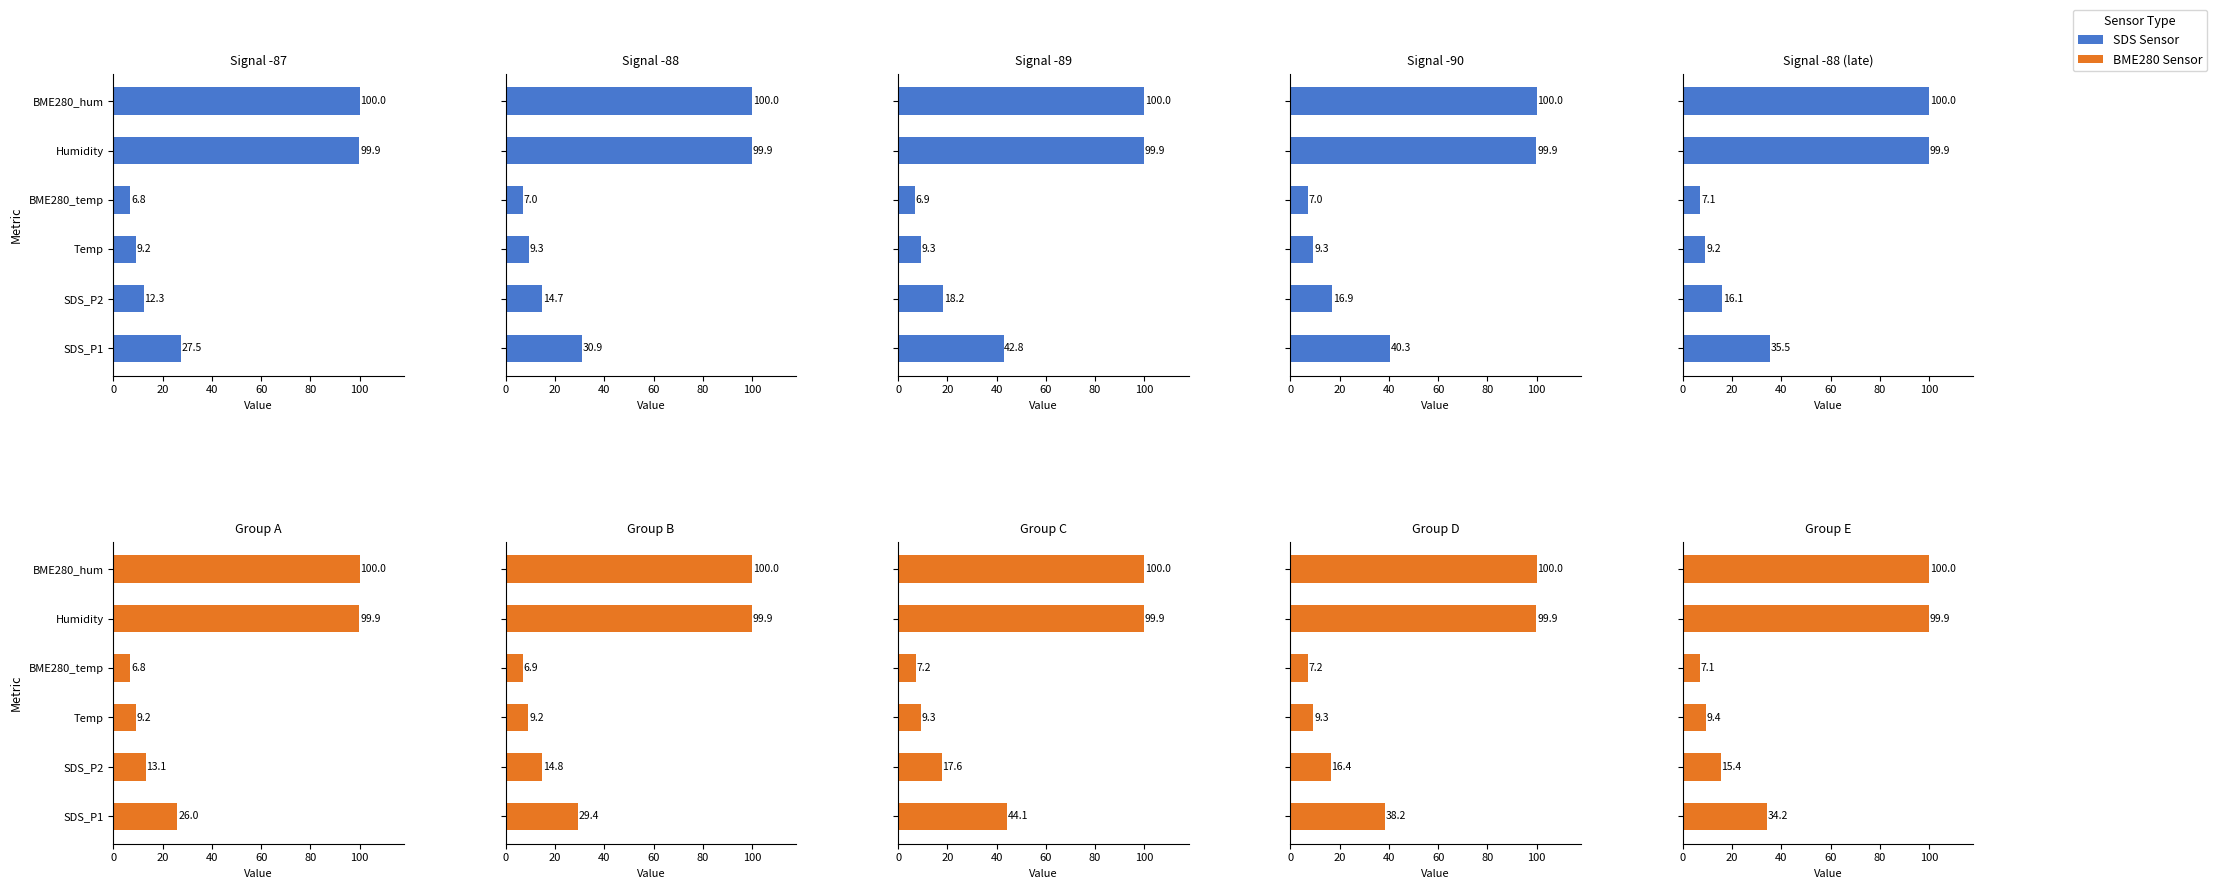

What are all the series names shown in the legend?

SDS Sensor, BME280 Sensor